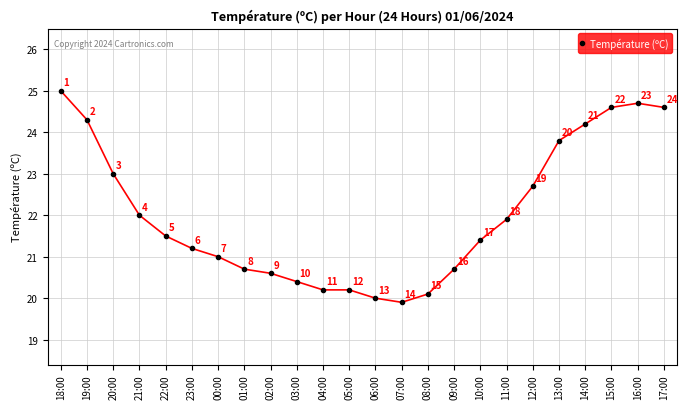

What is the smallest value displayed?

19.9